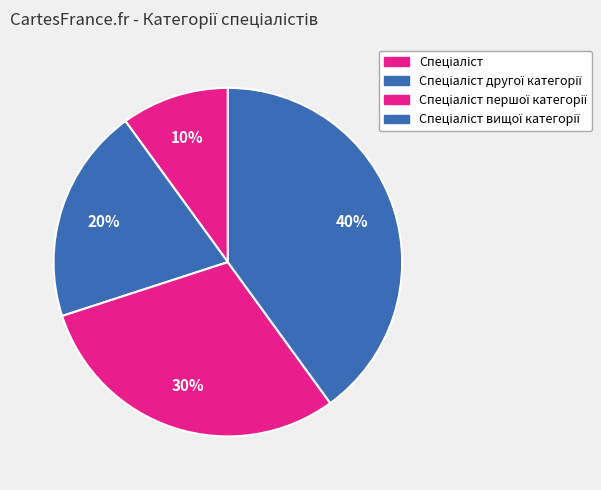

How many slices are in this pie chart?

4